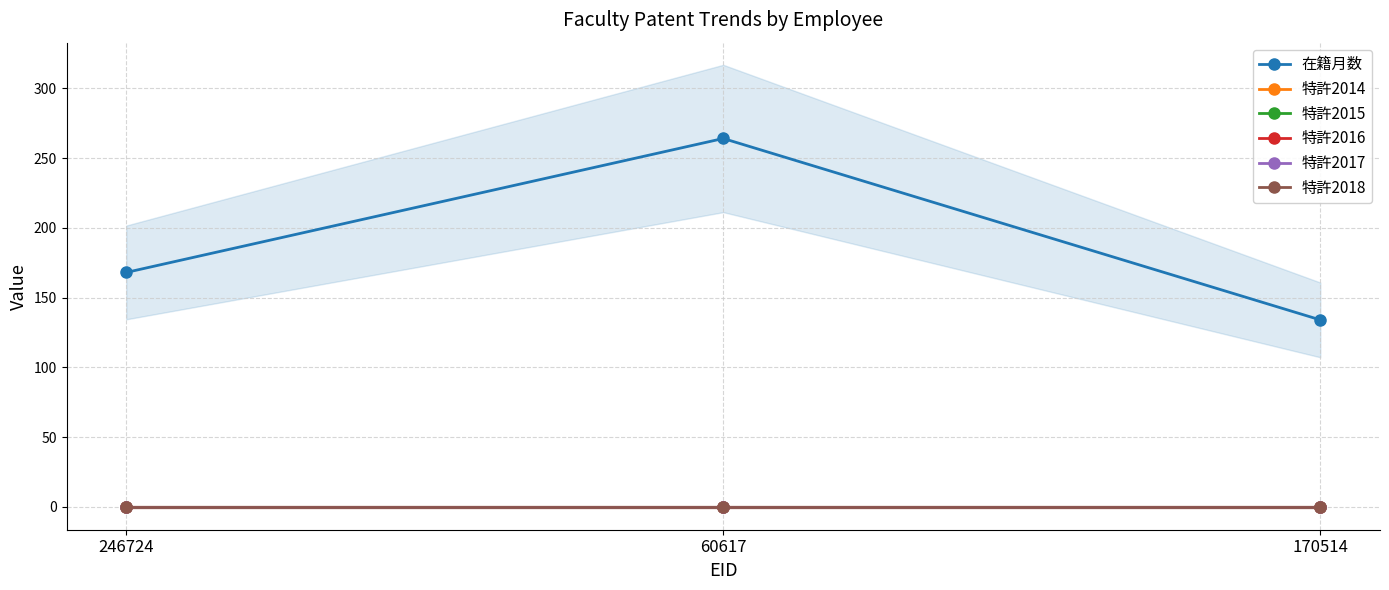

The value of 特許2018 at 170514 is 0. True or false?

True